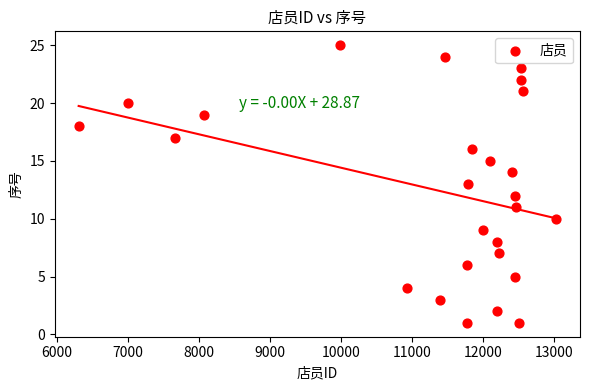

What is the range of X values (max minus min)?

6717